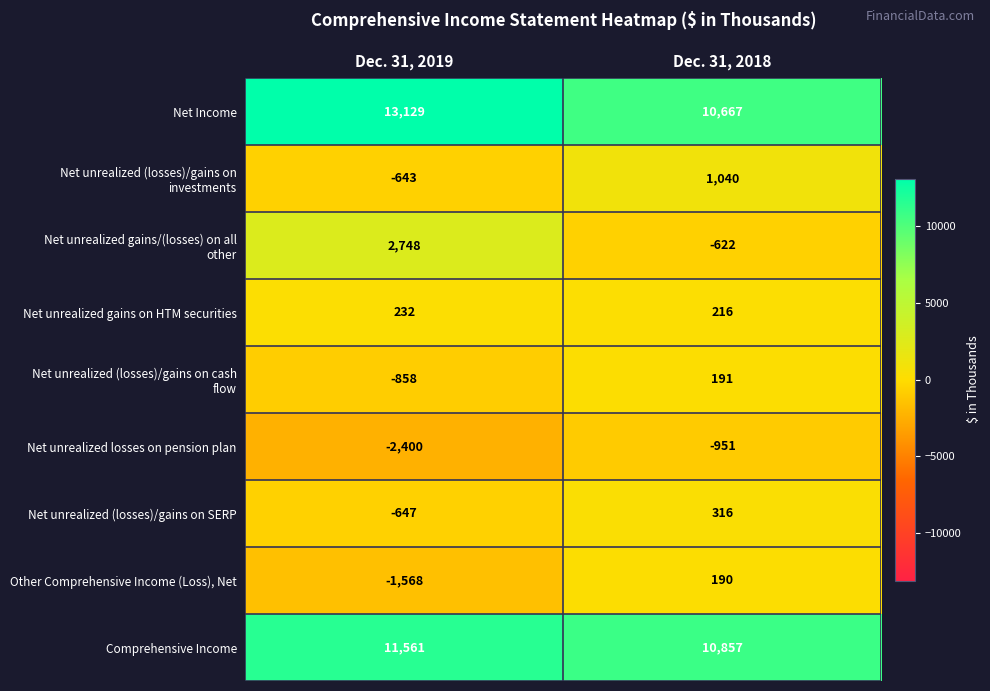

At which category is the sum across all series the highest?

Dec. 31, 2018